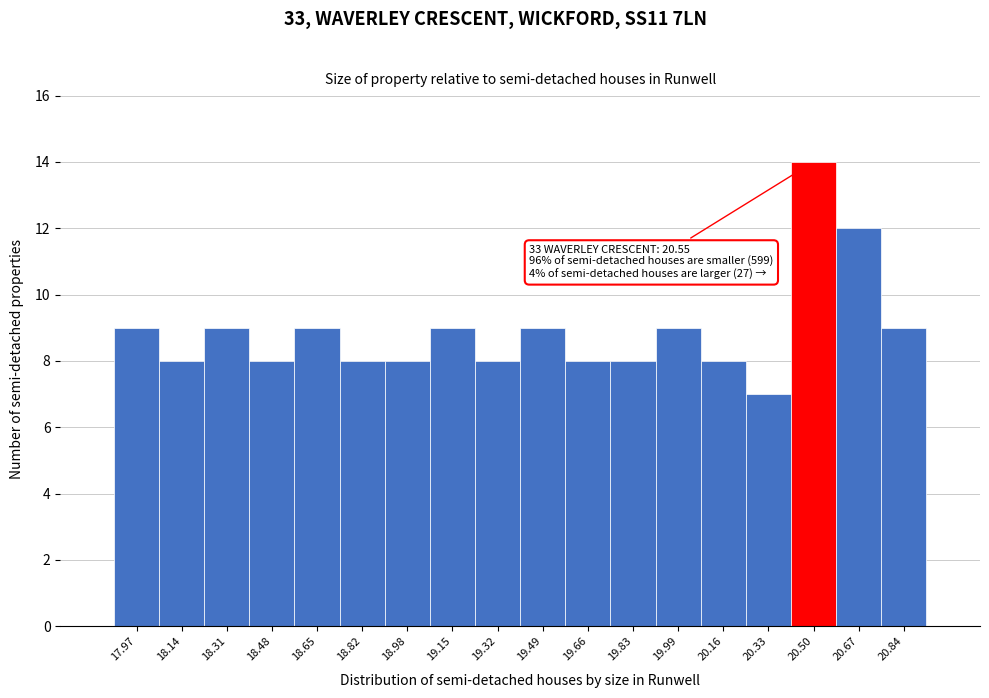

Over which range of the x-axis is the bar tallest?

20.42 to 20.58